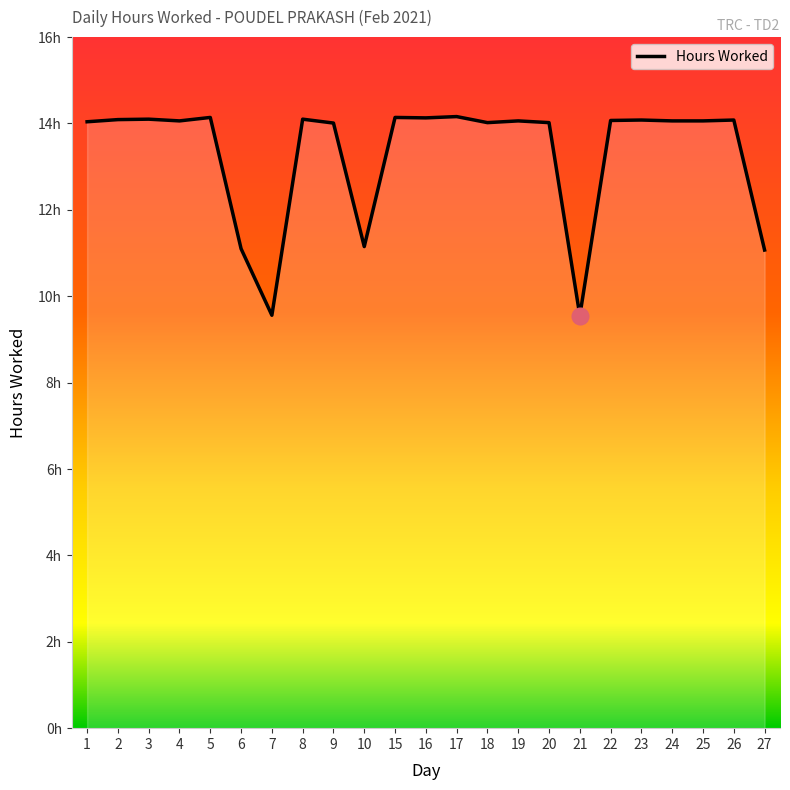

What is the average value?

13.3